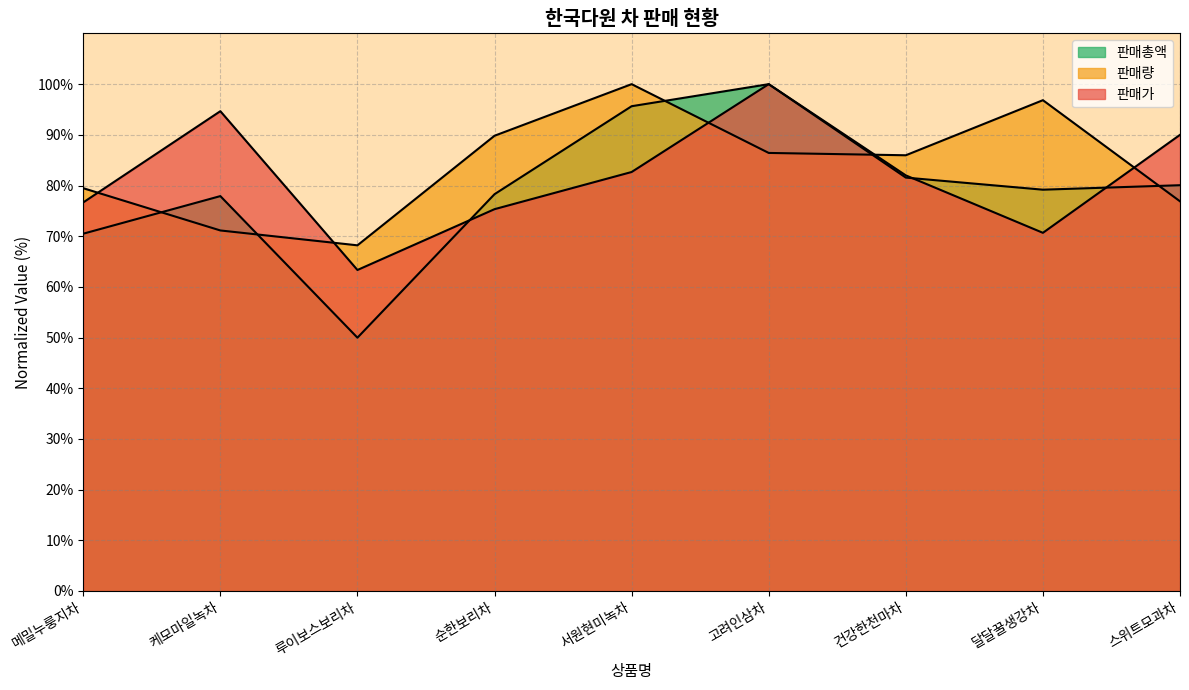

How many interior local peaks does the 판매총액 series have?

2